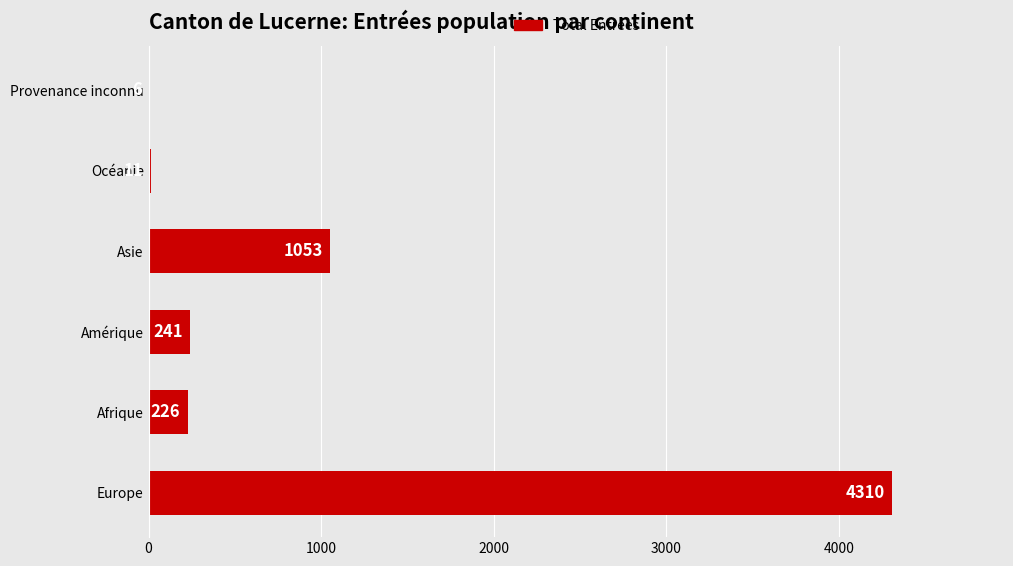

What is the ratio of the value at Asie to the value at Afrique?

4.7